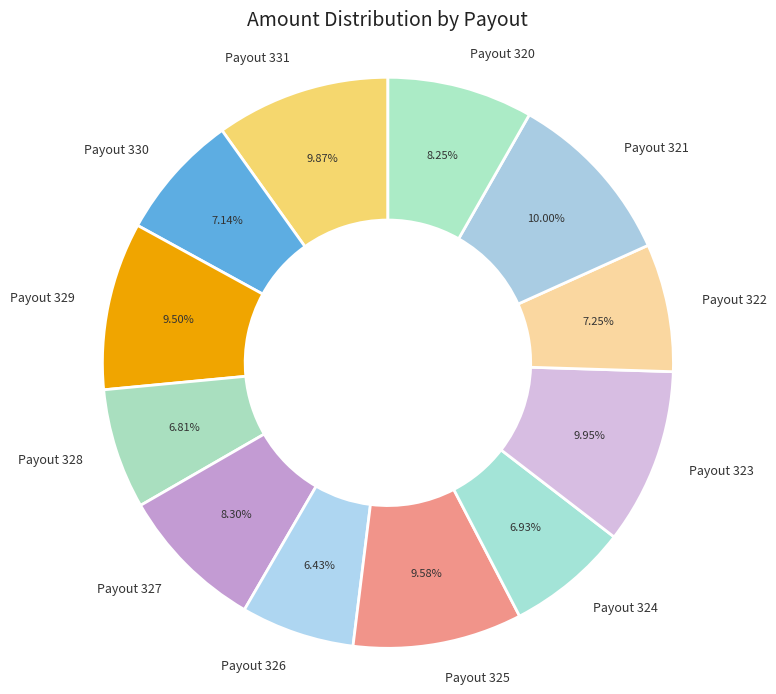

Approximately how many times larger is the value at Payout 327 compared to Payout 331?

0.8